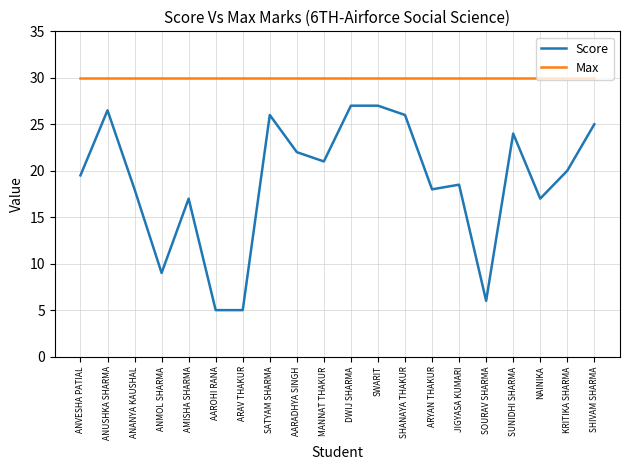

True or false: Max and Score intersect in this chart.

False